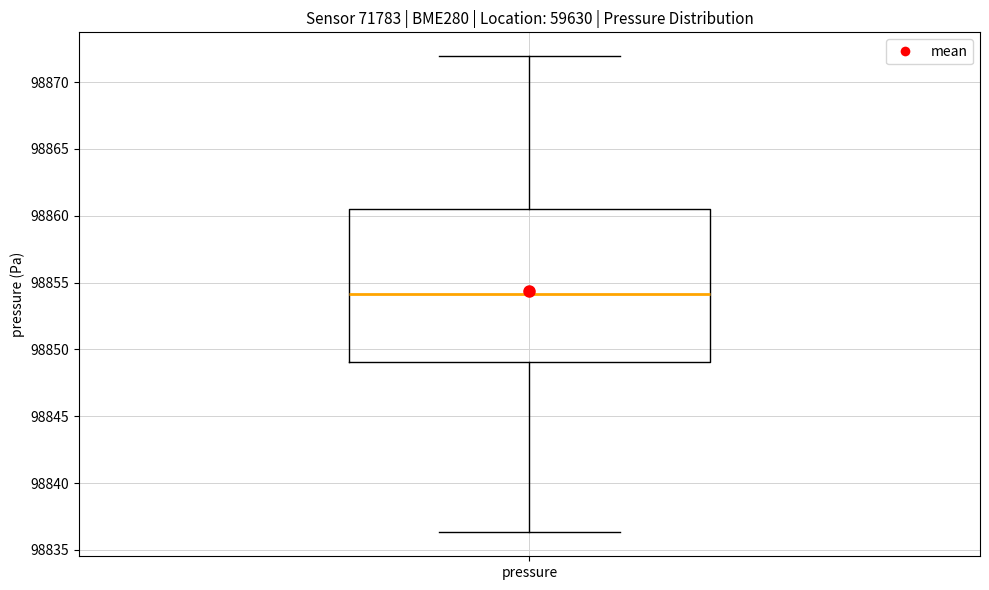

Transcribe this box plot: give where the median line is, the range the box spans, and where the two whiskers end, as read against the y-axis. The values are not printed on the chart, so give them approximately, as read against the axis.

median 98854.0, box 98849.0 to 98860.5, whiskers 98836.5 to 98872.0